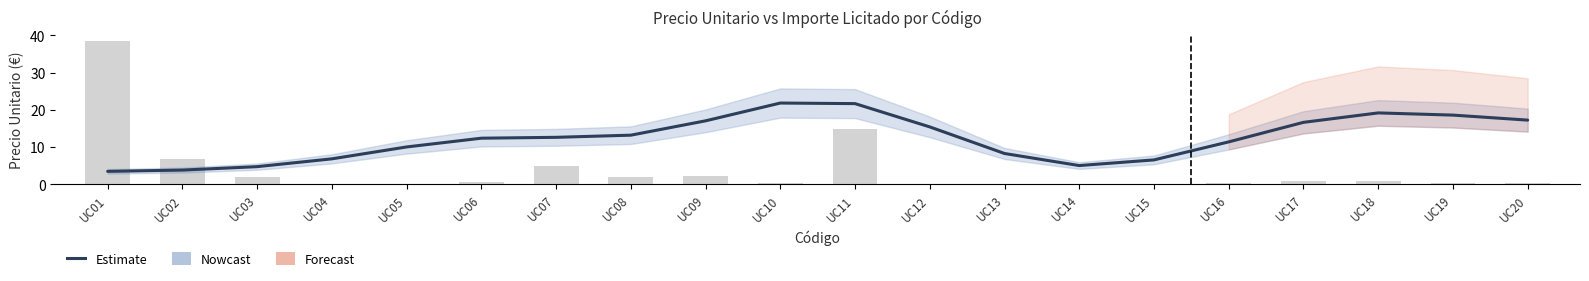

How many groups of bars are there?

20